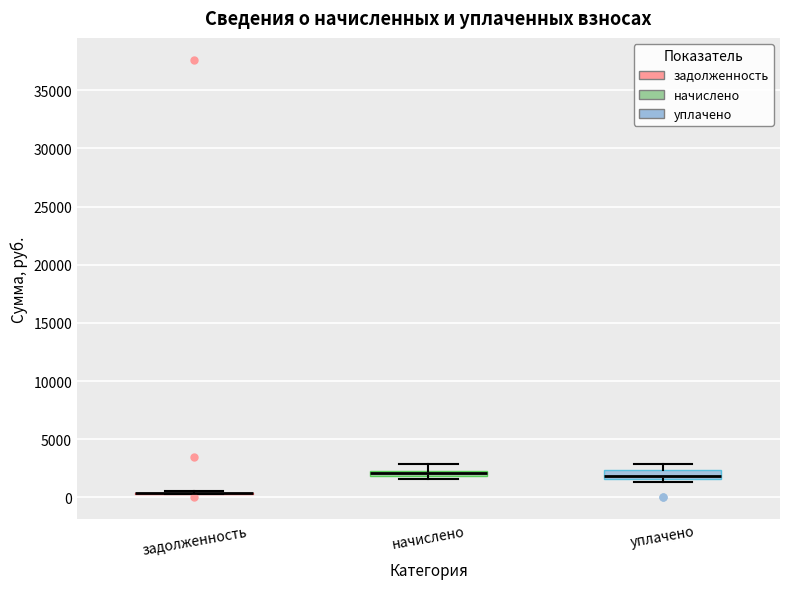

Where is the lower edge of the box for начислено on the y-axis? The values are not printed on the chart, so give them approximately, as read against the axis.

2000